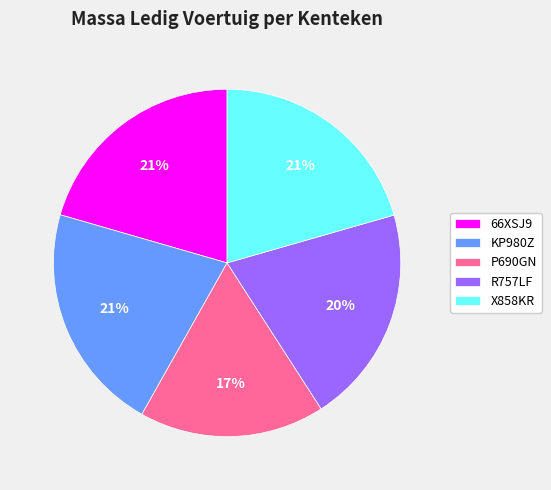

Which slice is the smallest?

P690GN